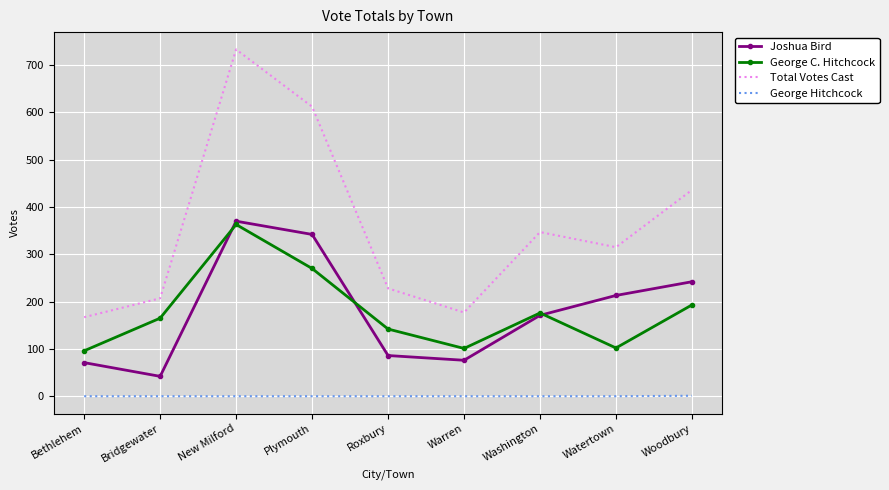

What is the difference between the highest and lowest values at New Milford?

733